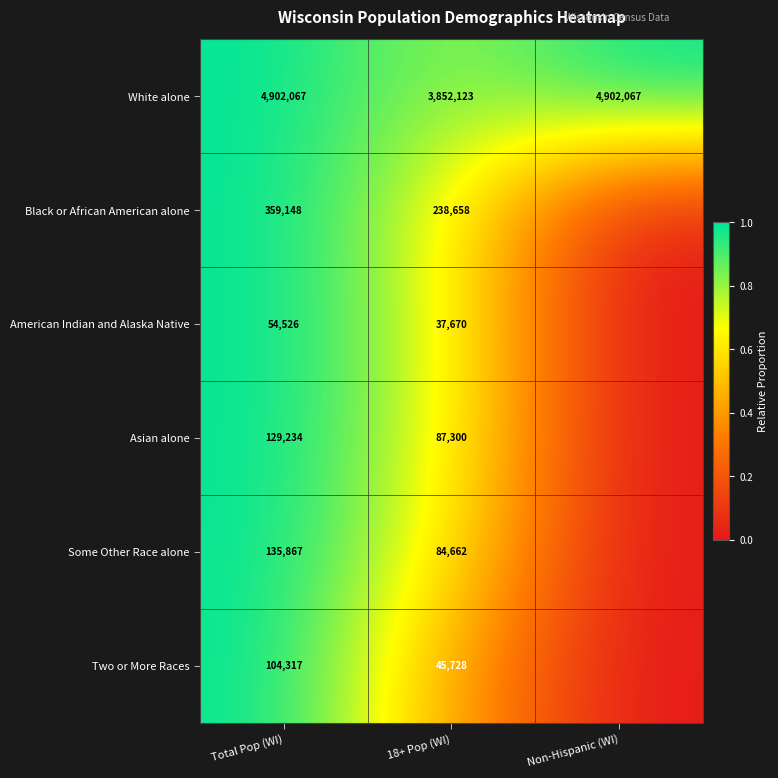

What is the sum of all White alone values?

13656257